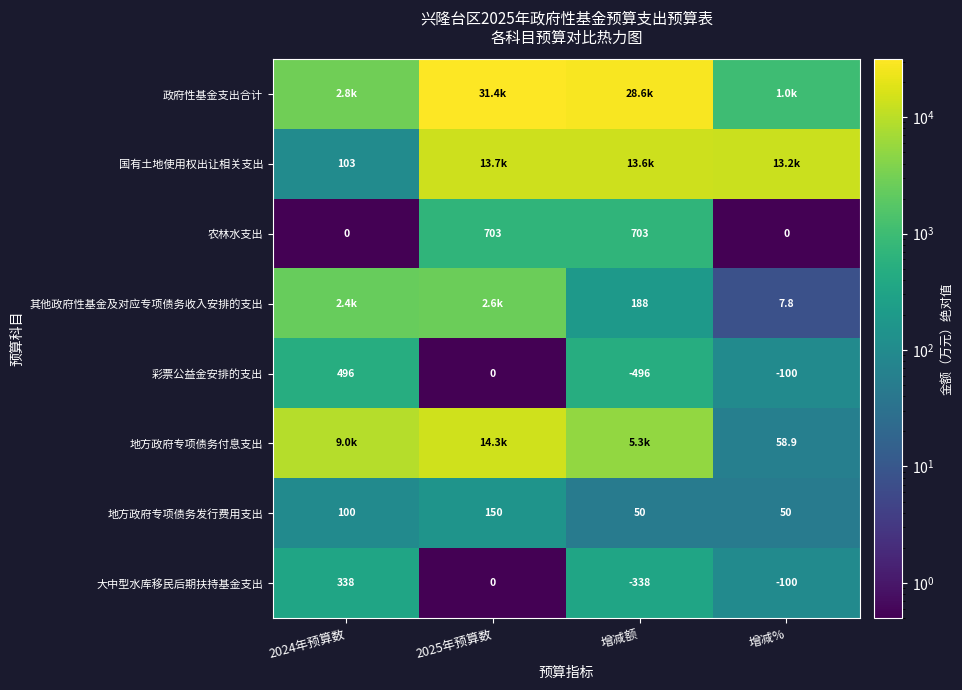

At which category does the chart reach its minimum across all series?

2024年预算数